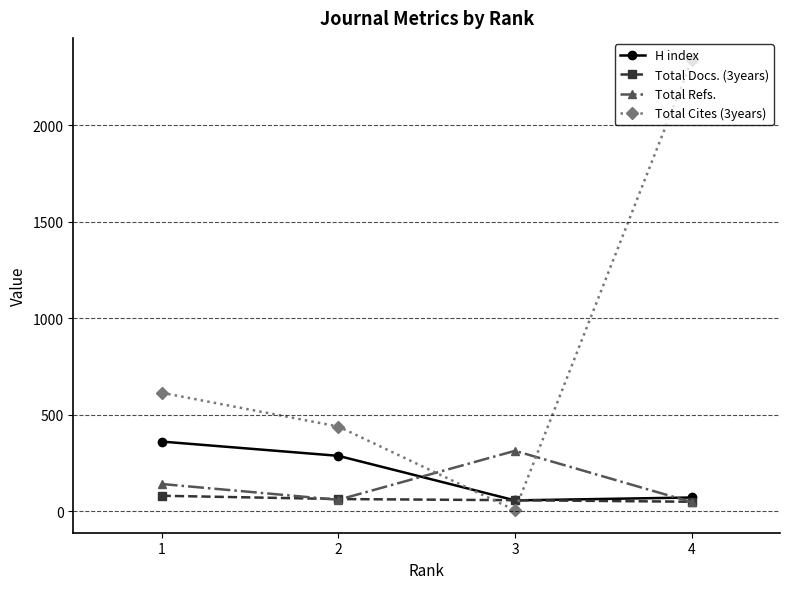

Which series has the widest spread of values?

Total Cites (3years)